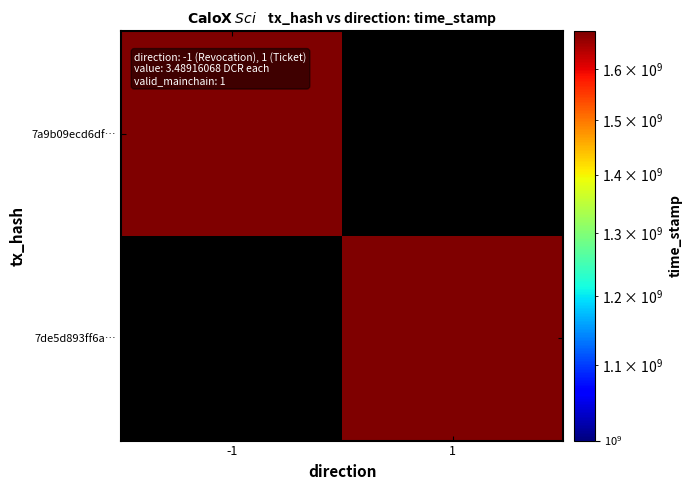

How many categories are shown in the chart?

2